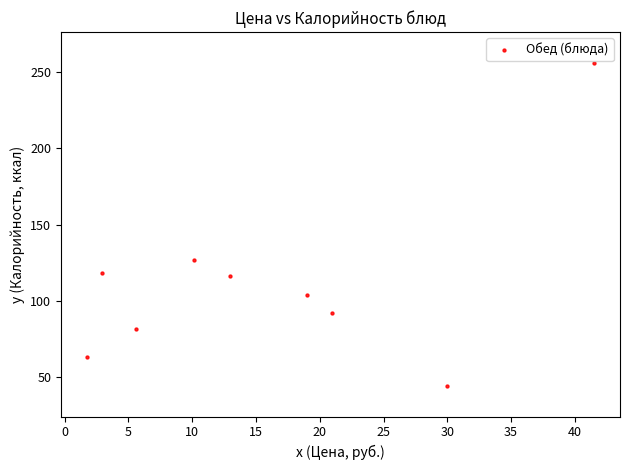

What is the range of Y values (max minus min)?

211.6